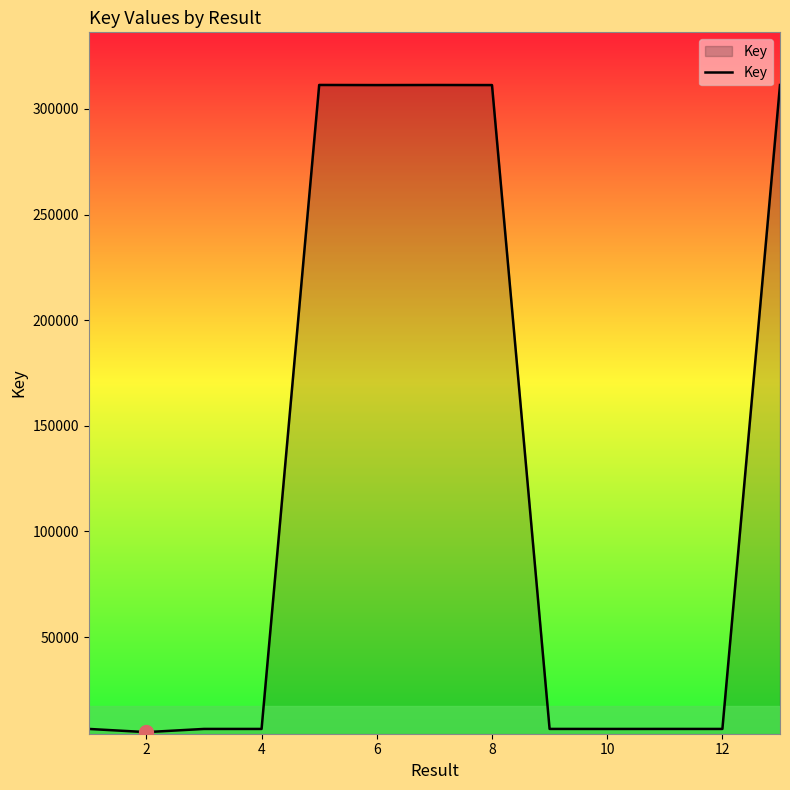

What is the maximum value shown in the chart?

311313